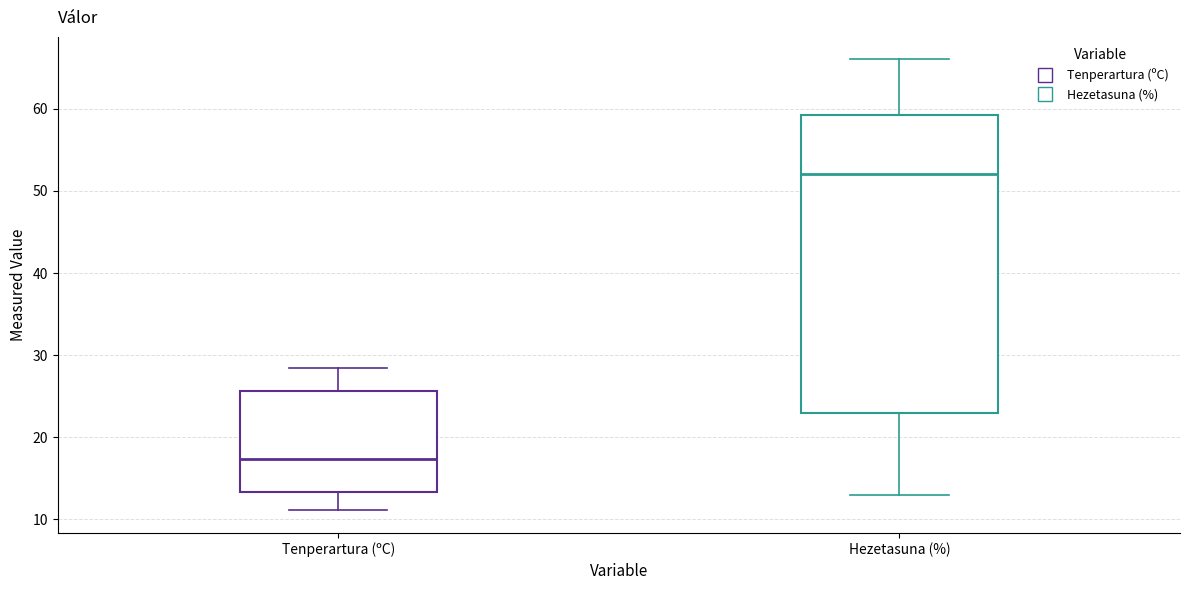

Where does the upper whisker of the box for Hezetasuna (%) end on the y-axis? The values are not printed on the chart, so give them approximately, as read against the axis.

66